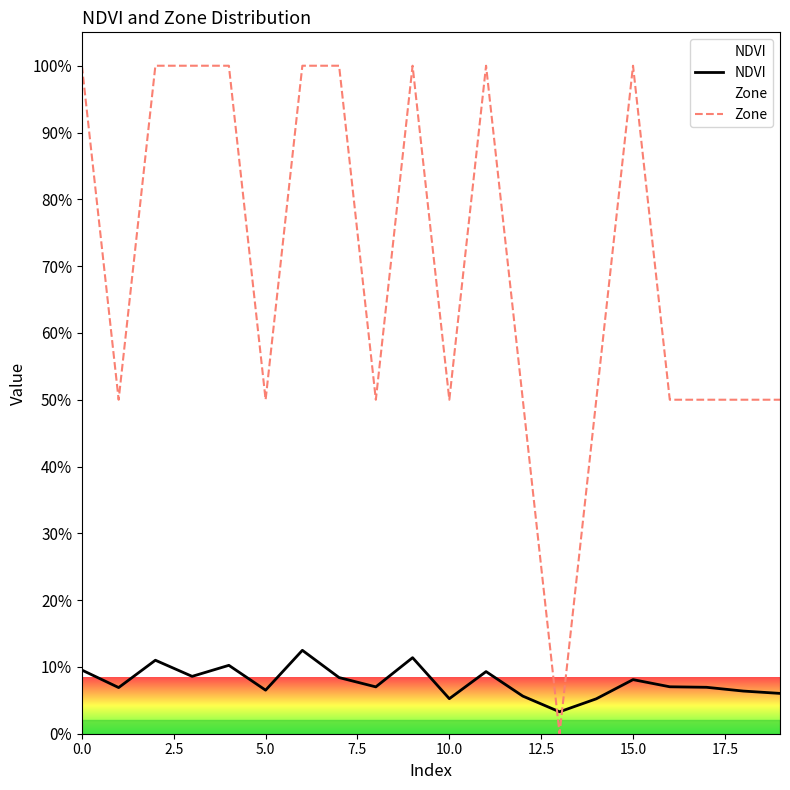

What is the sum of all NDVI values?

1.6